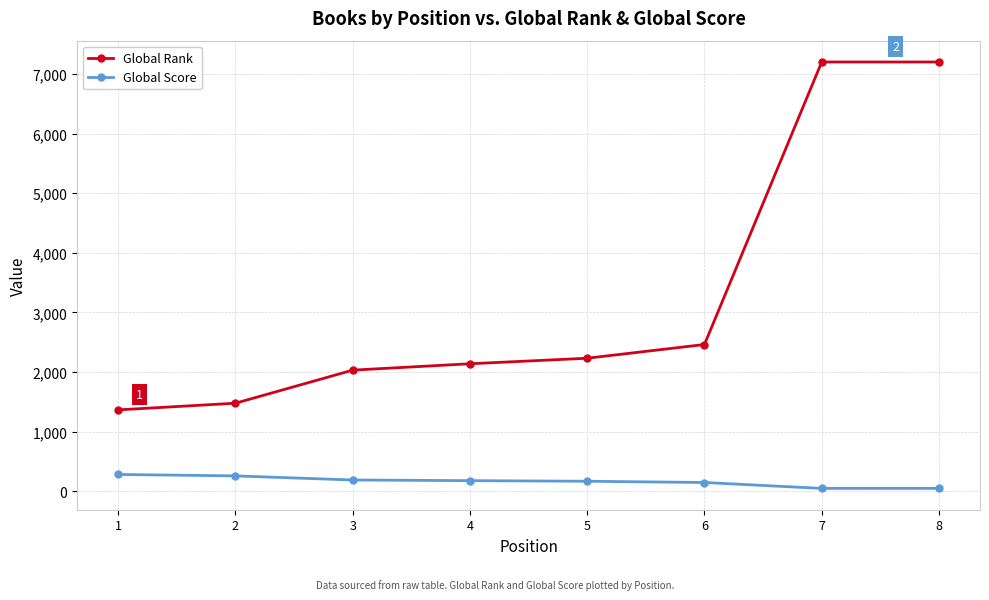

True or false: Global Rank has more than 2 interior local peaks.

False